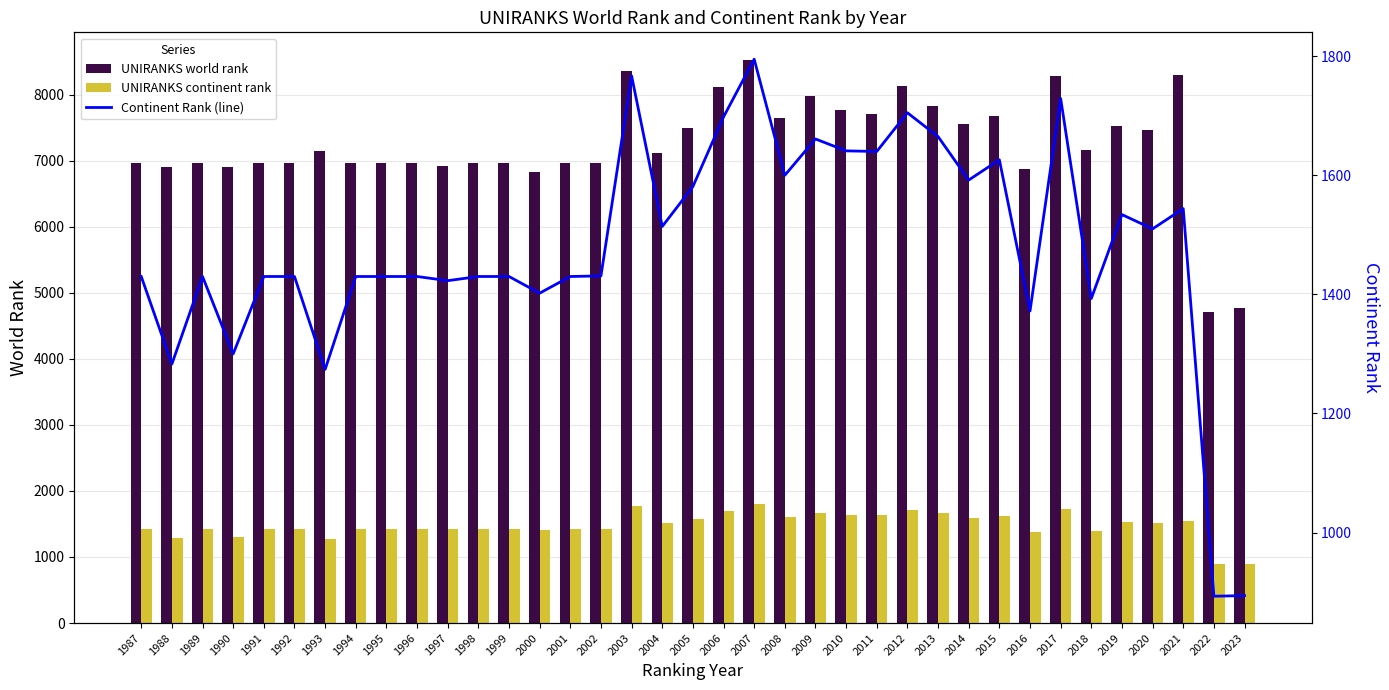

Which series has the largest total across all categories?

UNIRANKS world rank